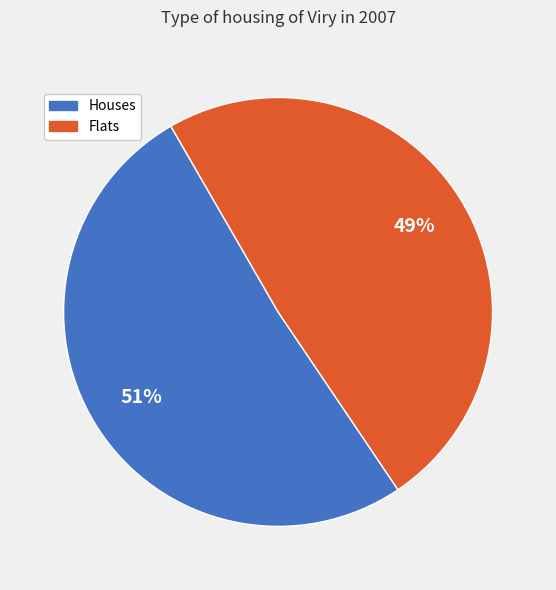

Does any single category account for the majority?

Yes